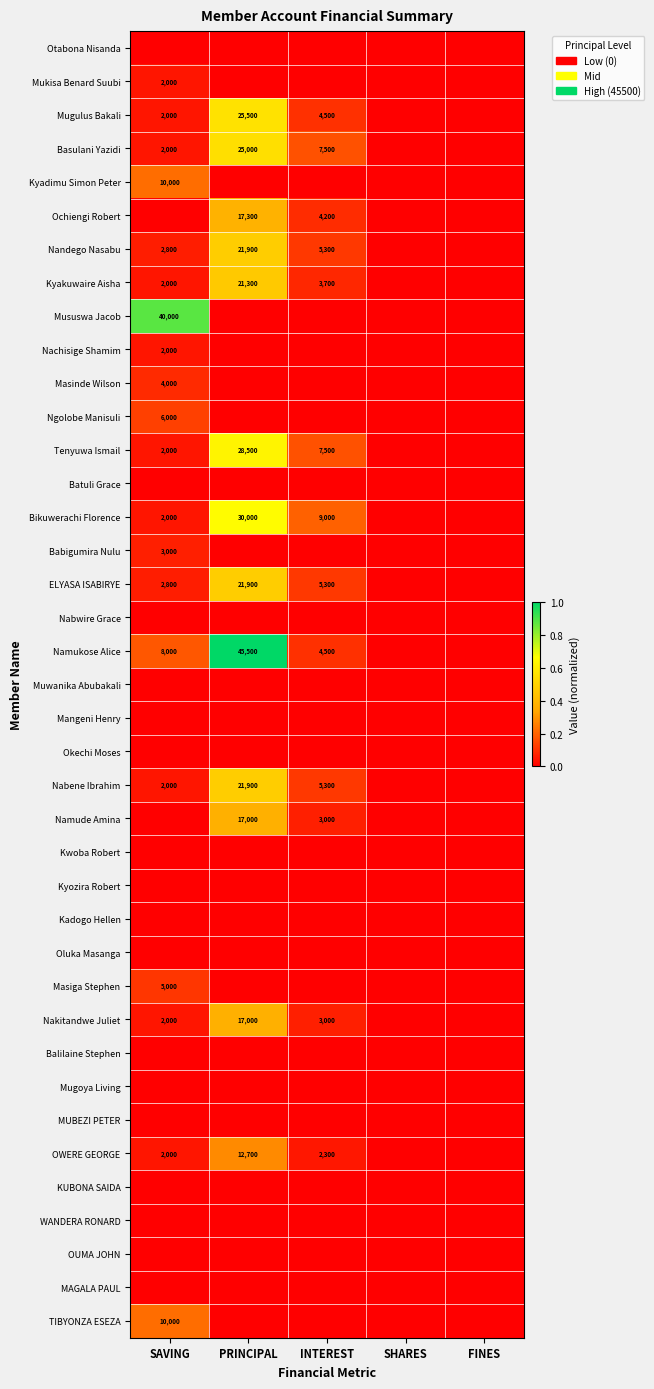

List the labels in order of MUBEZI PETER value, smallest first.

SAVING, PRINCIPAL, INTEREST, SHARES, FINES